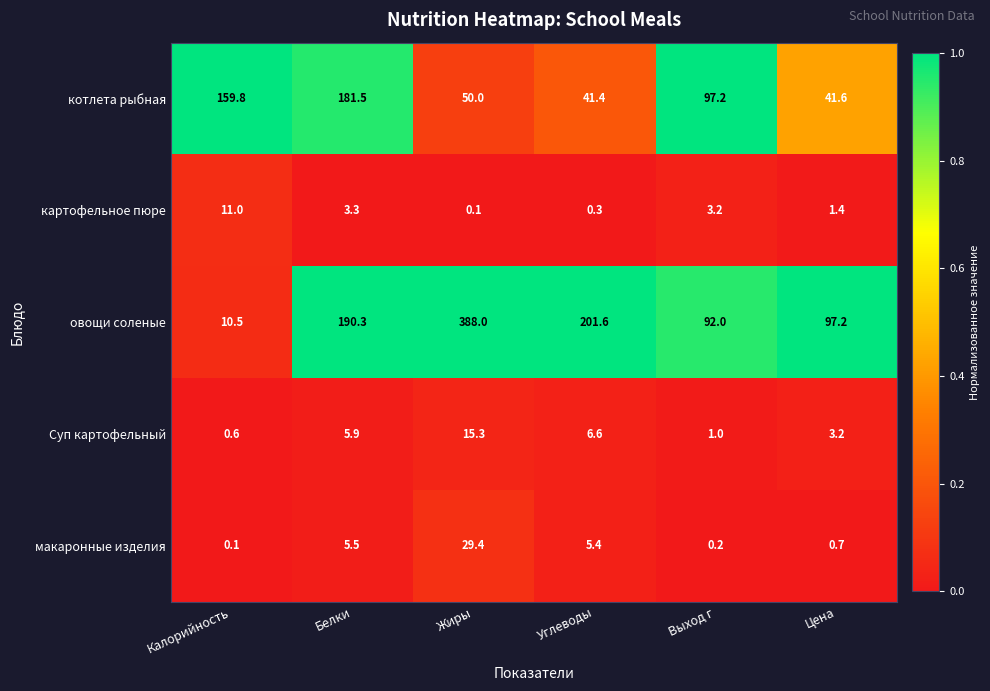

What is the difference between the highest and lowest values at Углеводы?

201.3